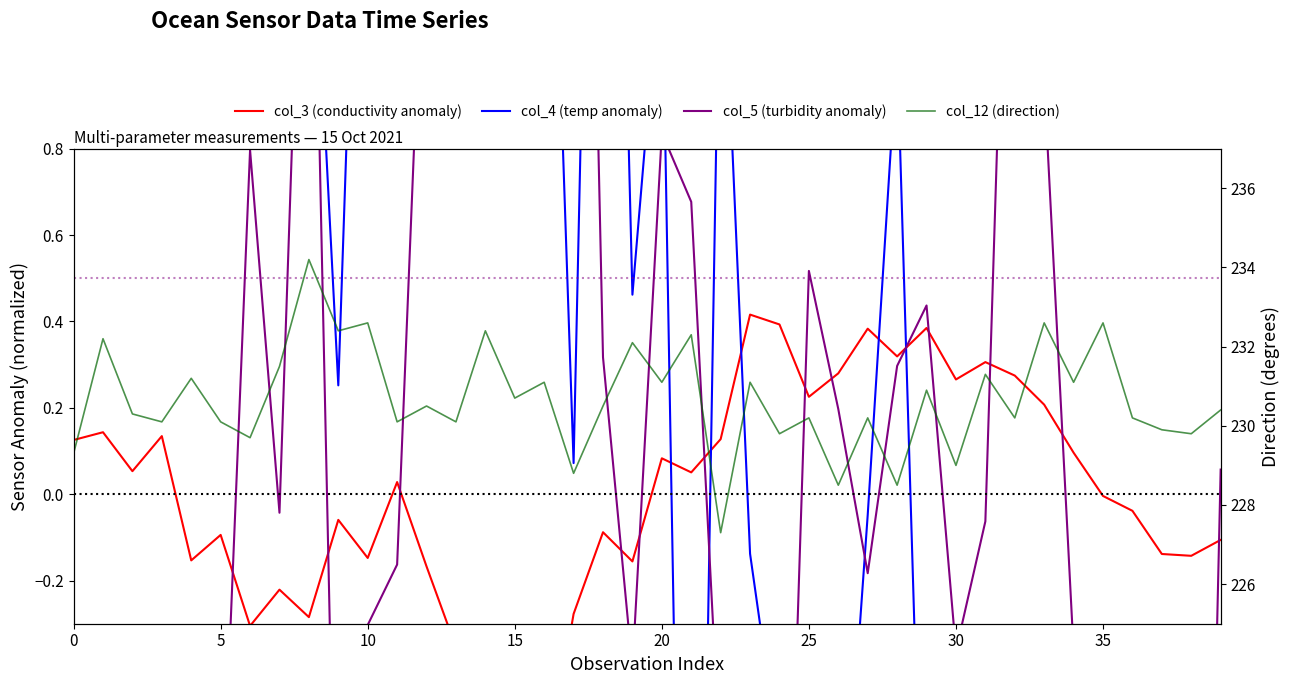

Reading right to left, extract all data points from this chart.

col_3 (conductivity anomaly): -0.1	-0.1	-0.1	-0.0	-0.0	0.1	0.2	0.3	0.3	0.3	0.4	0.3	0.4	0.3	0.2	0.4	0.4	0.1	0.1	0.1	-0.2	-0.1	-0.3	-0.7	-0.3	-0.6	-0.4	-0.2	0.0	-0.1	-0.1	-0.3	-0.2	-0.3	-0.1	-0.2	0.1	0.1	0.1	0.1
col_4 (temp anomaly): -7.4	-6.1	-4.4	-4.1	-5.7	-3.7	-1.4	-1.8	-4.3	-0.7	-1.2	1.0	-0.0	-1.0	-1.8	-0.6	-0.1	1.4	-2.6	1.3	0.5	3.2	0.1	2.1	1.9	2.7	1.7	3.1	3.6	2.3	0.3	1.6	2.6	5.0	1.5	2.4	2.2	2.1	2.1	2.8
col_5 (turbidity anomaly): 0.1	-2.9	-1.7	-2.0	-1.4	-0.4	1.0	2.1	-0.1	-0.4	0.4	0.3	-0.2	0.2	0.5	-1.6	-0.7	-0.6	0.7	0.8	-0.4	0.3	3.4	9.4	2.4	5.3	2.3	1.5	-0.2	-0.3	-1.2	2.0	-0.0	0.8	-0.9	-0.8	-2.8	-4.8	-5.9	-4.2
col_12 (direction): 230.4	229.8	229.9	230.2	232.6	231.1	232.6	230.2	231.3	229.0	230.9	228.5	230.2	228.5	230.2	229.8	231.1	227.3	232.3	231.1	232.1	230.5	228.8	231.1	230.7	232.4	230.1	230.5	230.1	232.6	232.4	234.2	231.5	229.7	230.1	231.2	230.1	230.3	232.2	229.3